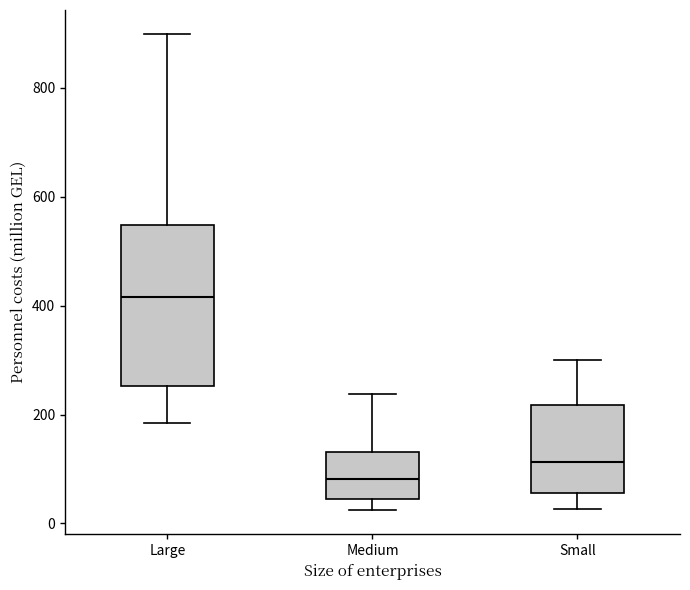

Reading left to right, transcribe this box plot: for each box, give where its median line is, the range the box spans, and where its two whiskers end, as read against the y-axis. The values are not printed on the chart, so give them approximately, as read against the axis.

Large: median 420, box 260 to 540, whiskers 180 to 900
Medium: median 80, box 40 to 140, whiskers 20 to 240
Small: median 120, box 60 to 220, whiskers 20 to 300